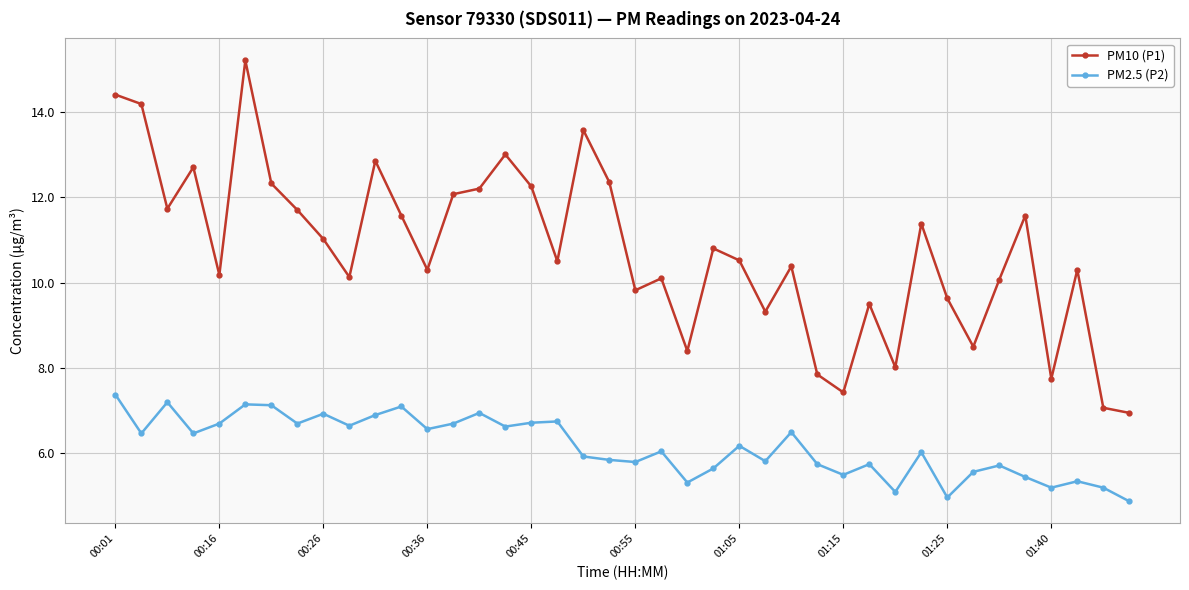

True or false: PM10 (P1) and PM2.5 (P2) intersect in this chart.

False